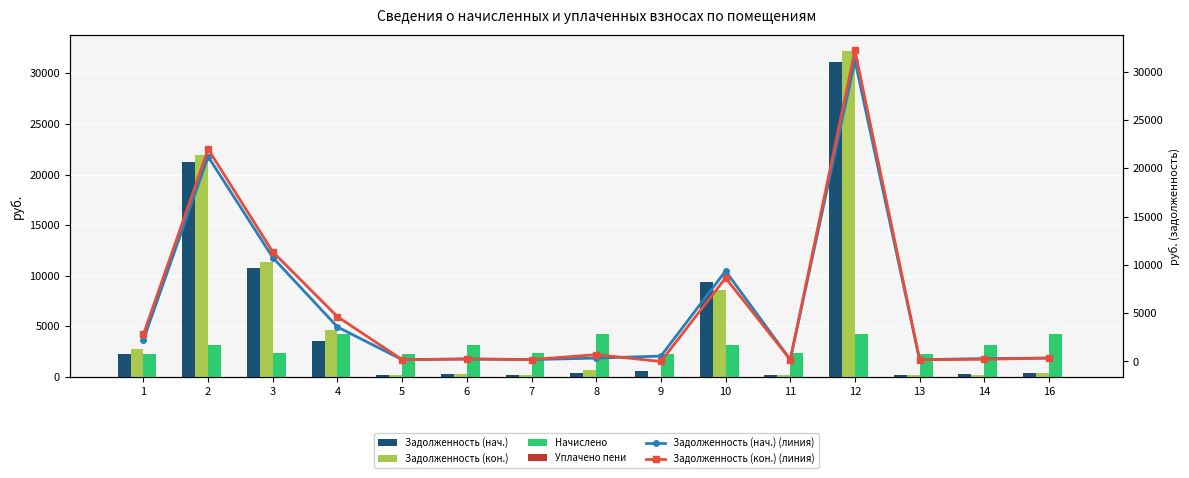

What is the difference between the Начислено values at 14 and 5?

881.3